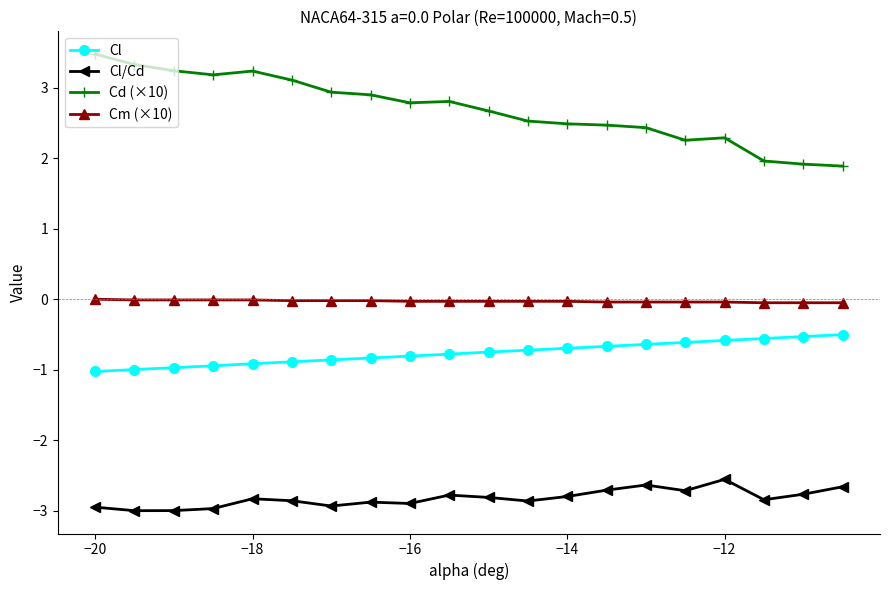

True or false: Cm (×10) and Cl/Cd intersect in this chart.

False